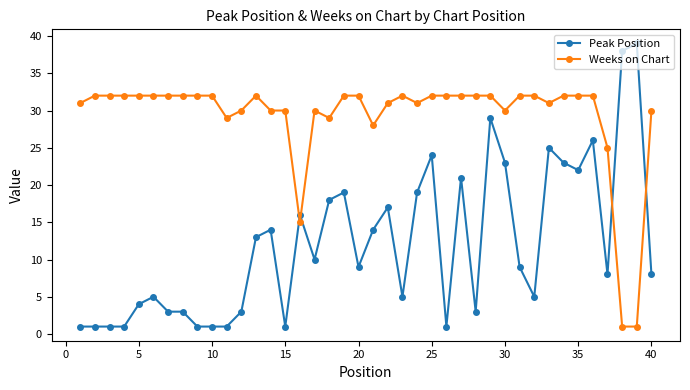

True or false: Peak Position has more than 1 points higher than both neighbors.

True